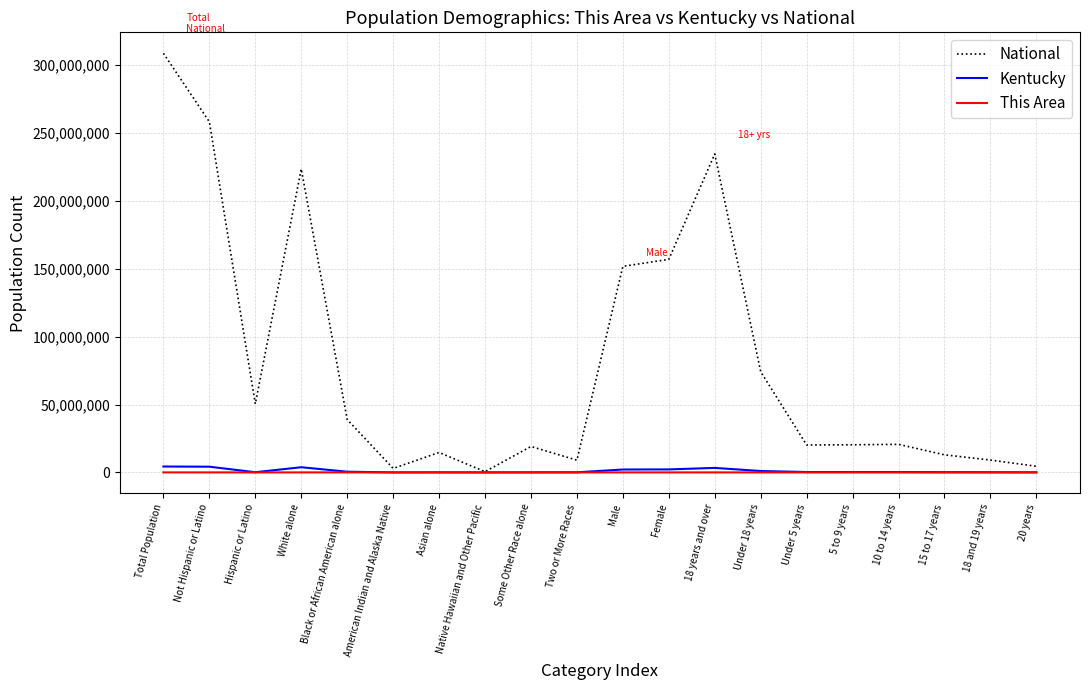

What is the maximum value shown in the chart?

308745538